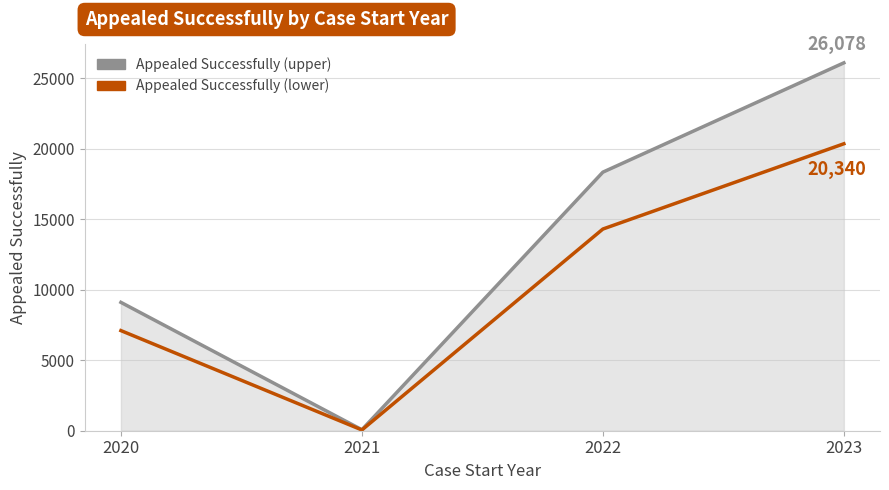

At which category is the sum across all series the highest?

2023